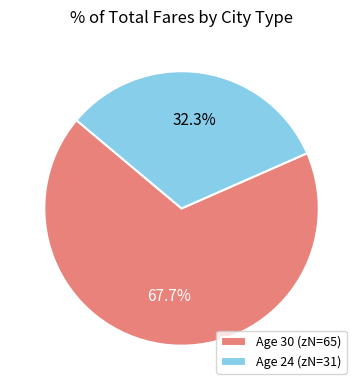

Which slice is the largest?

Age 30 (zN=65)